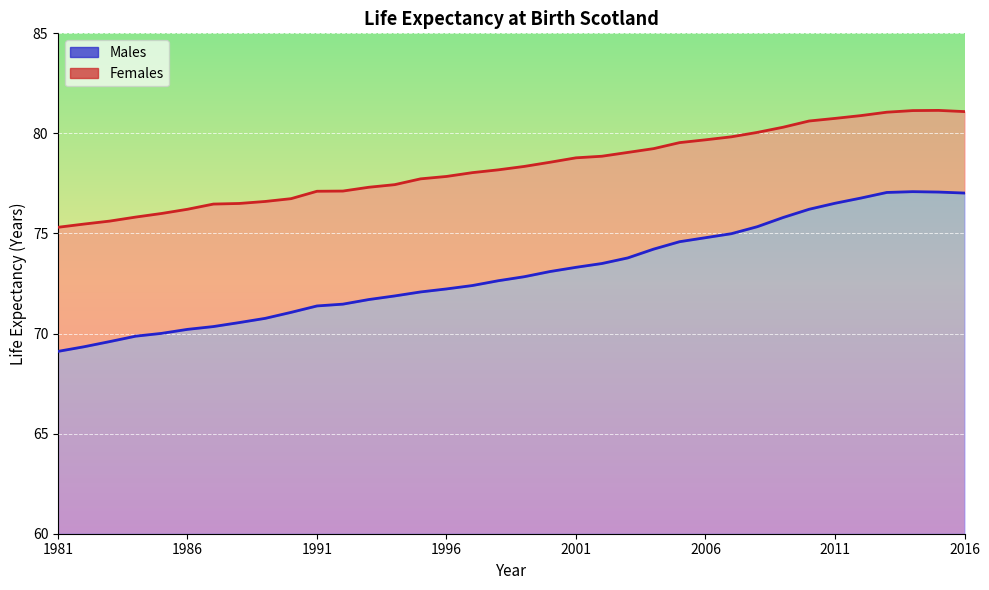

The value of Males at 2001 is 73.3. True or false?

True